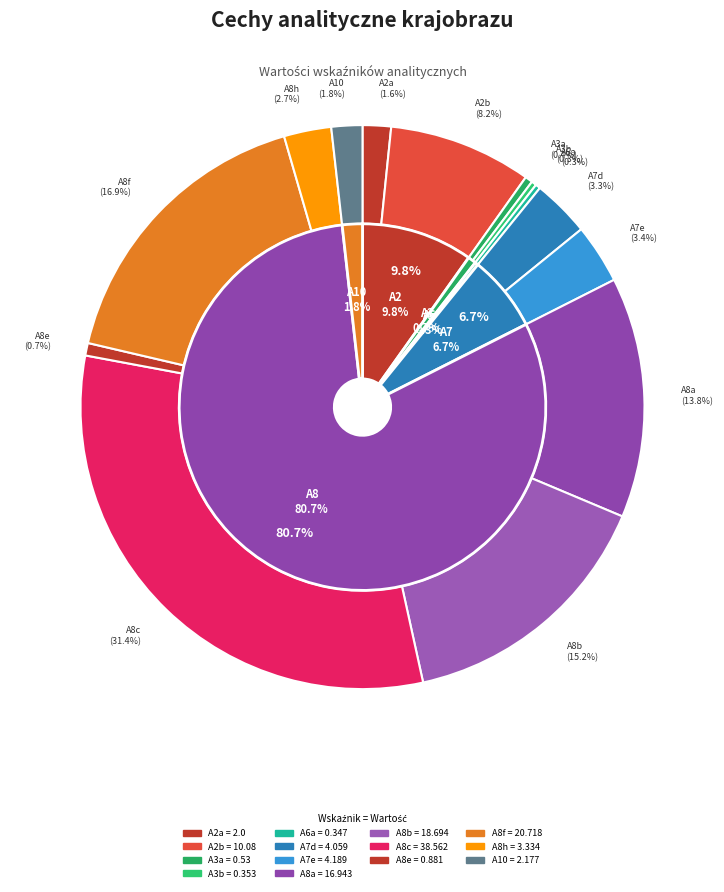

What is the change in value from A8b to A8f?

+2.0